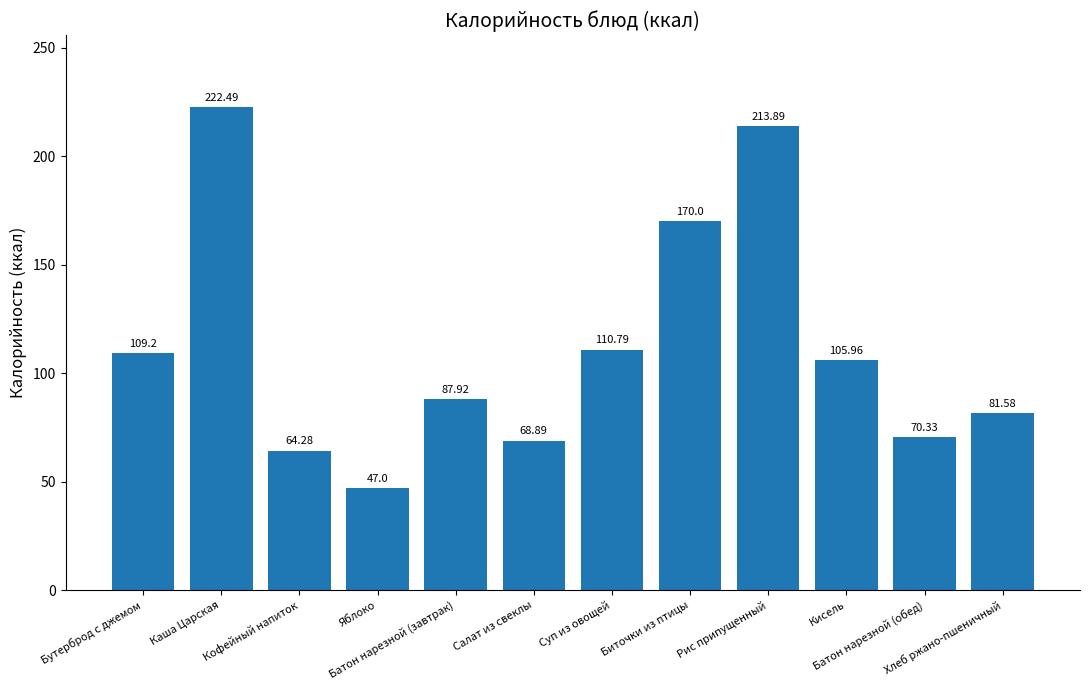

Reading left to right, list all the values displayed in this chart.

Бутерброд с джемом=109.2	Каша Царская=222.5	Кофейный напиток=64.3	Яблоко=47.0	Батон нарезной (завтрак)=87.9	Салат из свеклы=68.9	Суп из овощей=110.8	Биточки из птицы=170.0	Рис припущенный=213.9	Кисель=106.0	Батон нарезной (обед)=70.3	Хлеб ржано-пшеничный=81.6